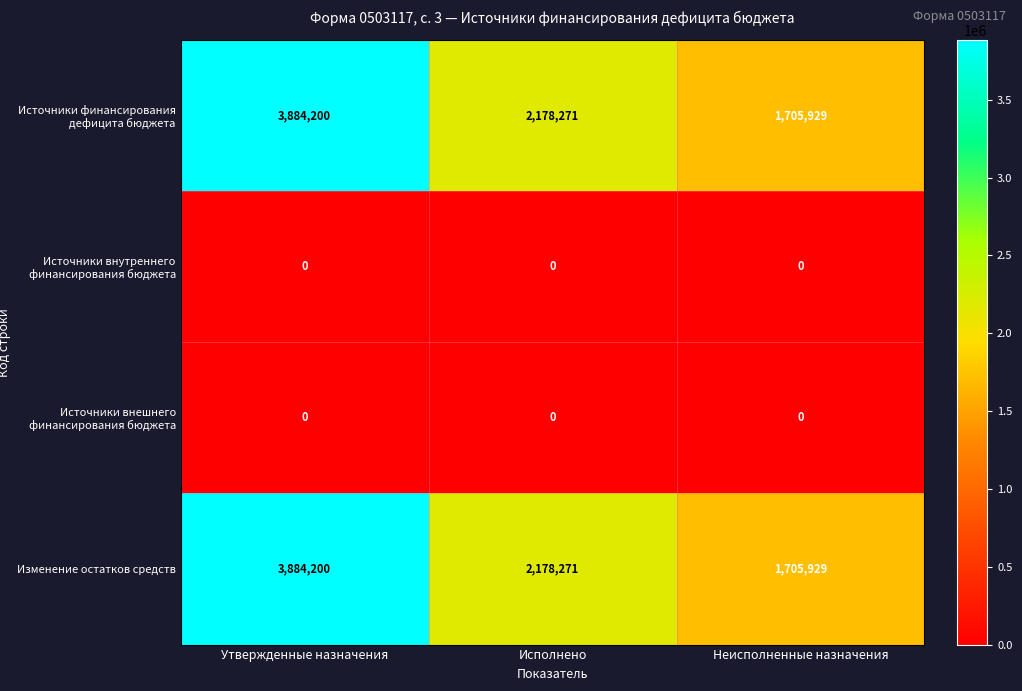

What is the maximum value for Изменение остатков средств?

3884200